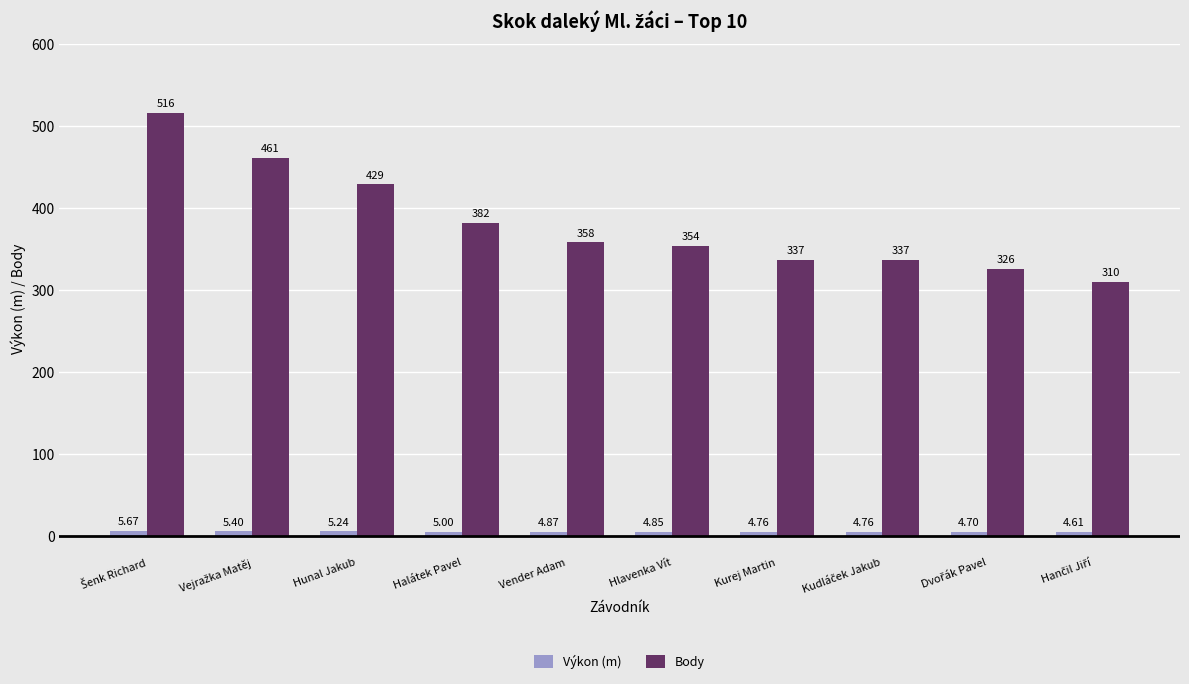

Which series has the widest spread of values?

Body